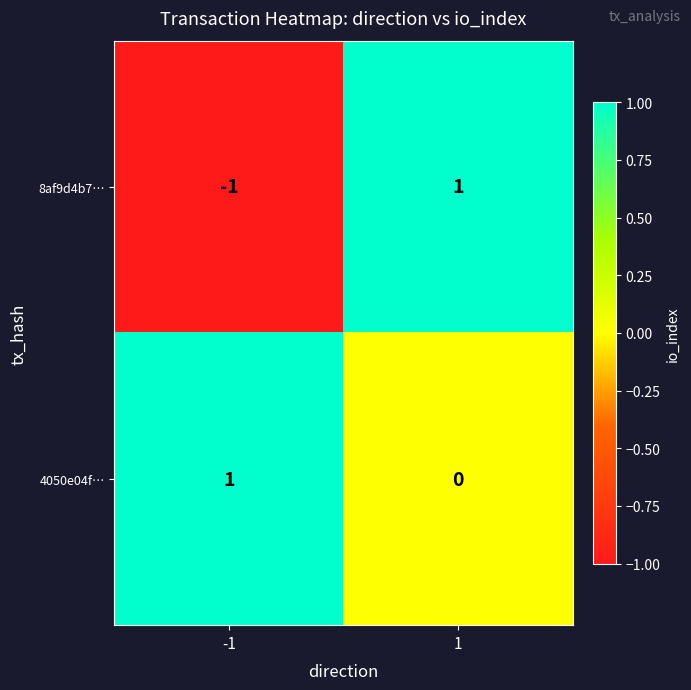

Which series has the largest total across all categories?

4050e04f…